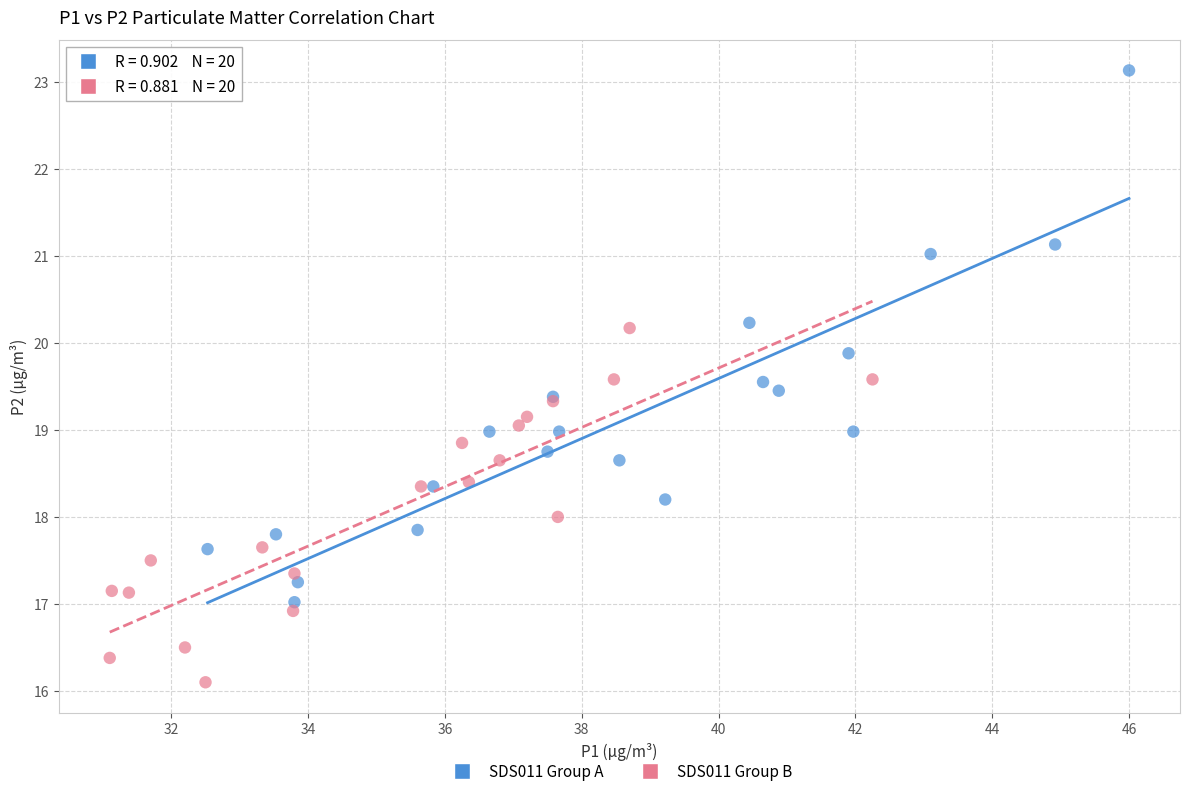

Which series contains the lowest Y value?

SDS011 Group B